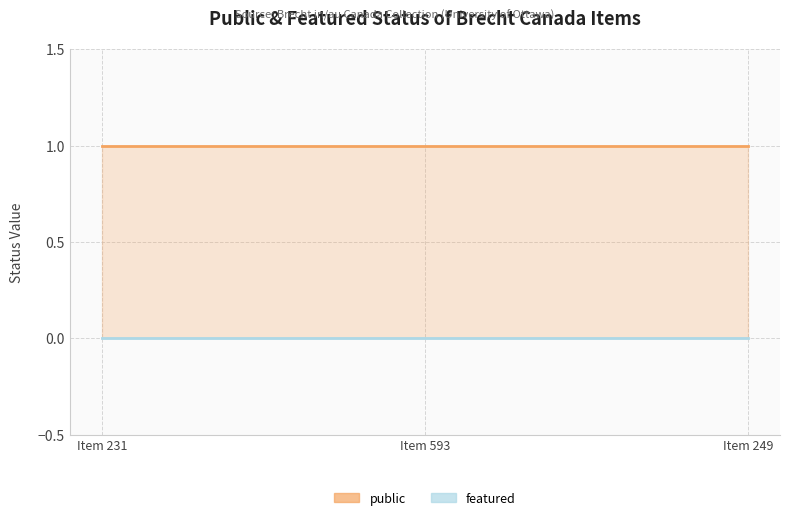

What is the difference between the highest and lowest values at Item 249?

1